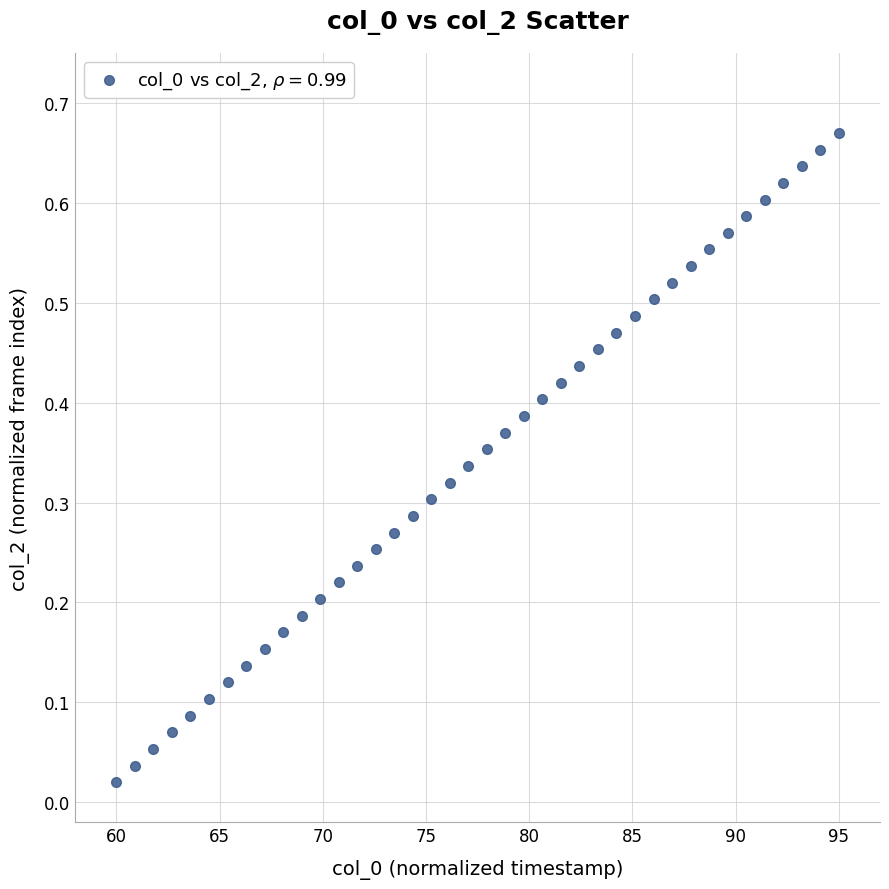

What is the range of X values (max minus min)?

35.0